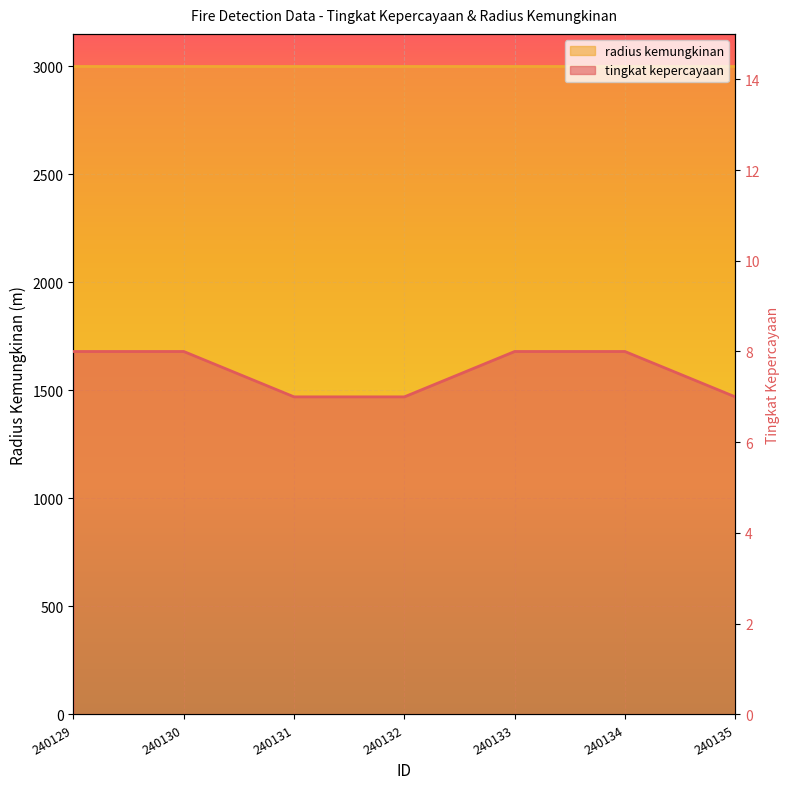

Rank the categories by value from lowest to highest.

240131, 240132, 240135, 240129, 240130, 240133, 240134